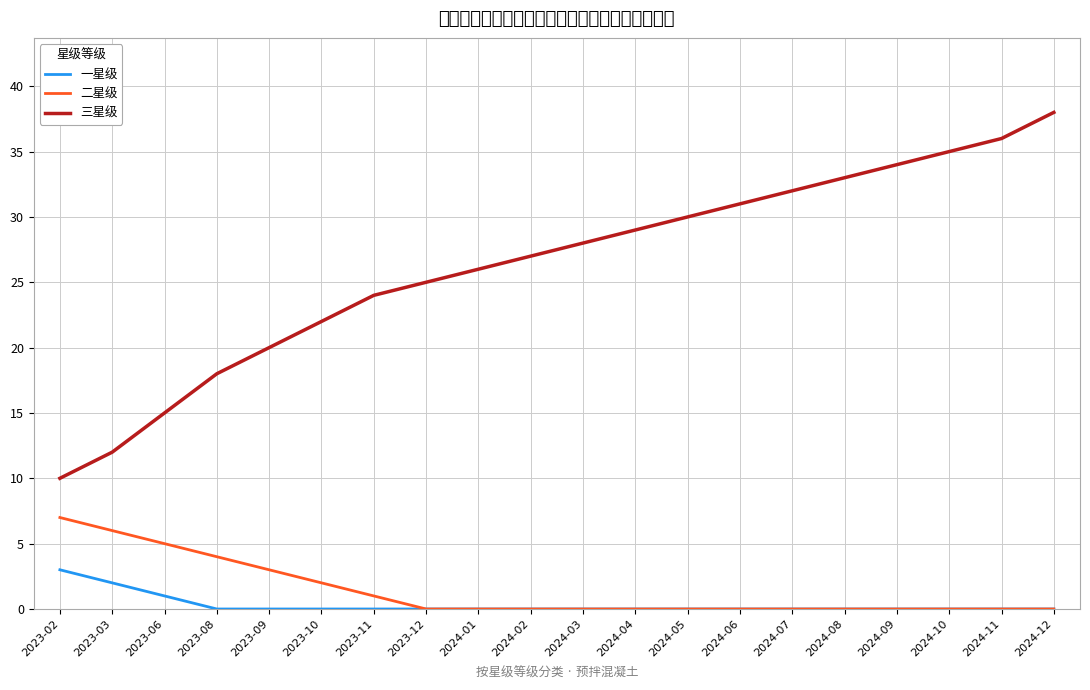

Count the number of categories in the chart.

20